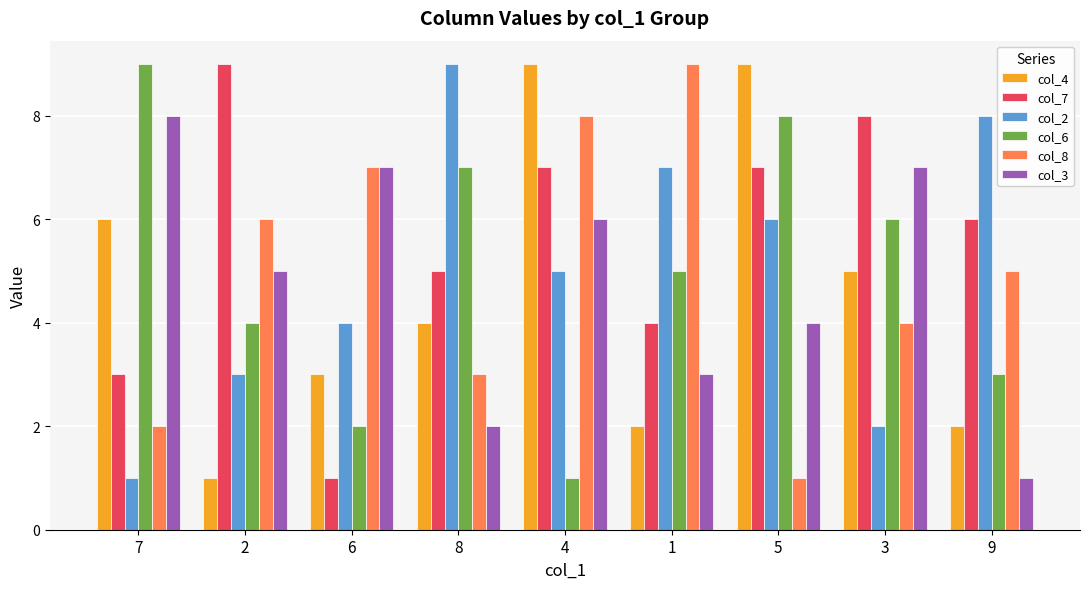

True or false: col_3 has a value of 7 at 3.

True